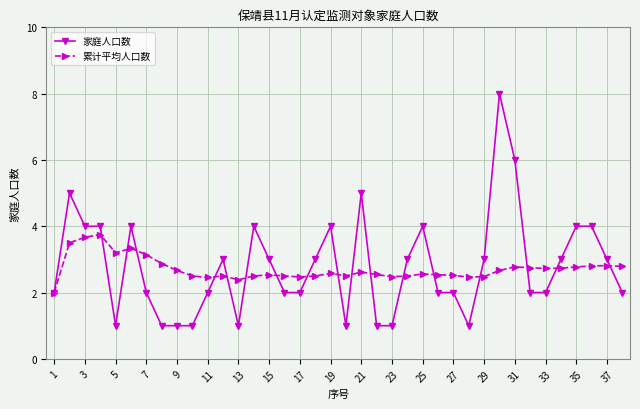

List the series in order of their peak value, highest first.

家庭人口数, 累计平均人口数